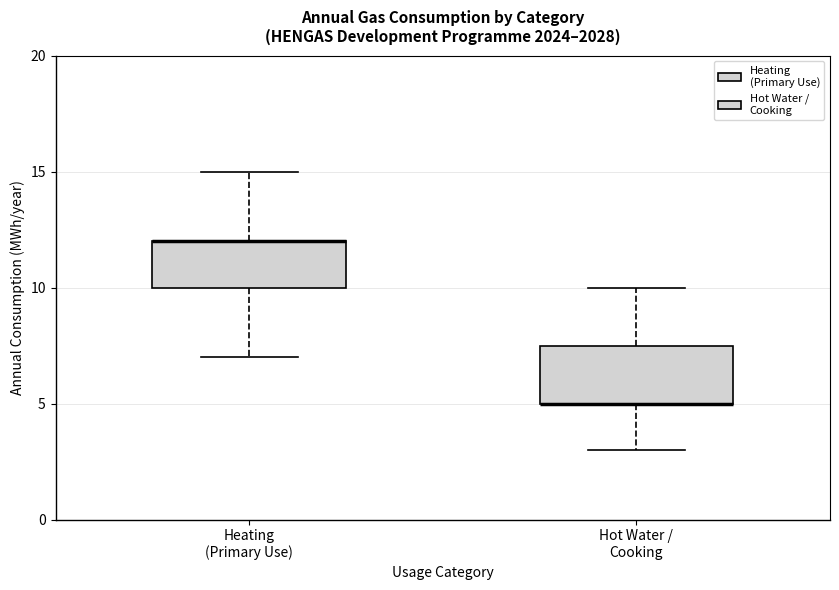

Reading left to right, transcribe this box plot: for each box, give where its median line is, the range the box spans, and where its two whiskers end, as read against the y-axis. The values are not printed on the chart, so give them approximately, as read against the axis.

Heating (Primary Use): median 12.0 (drawn on the box's upper edge), box 10.0 to 12.0, whiskers 7.0 to 15.0
Hot Water / Cooking: median 5.0 (drawn on the box's lower edge), box 5.0 to 7.5, whiskers 3.0 to 10.0